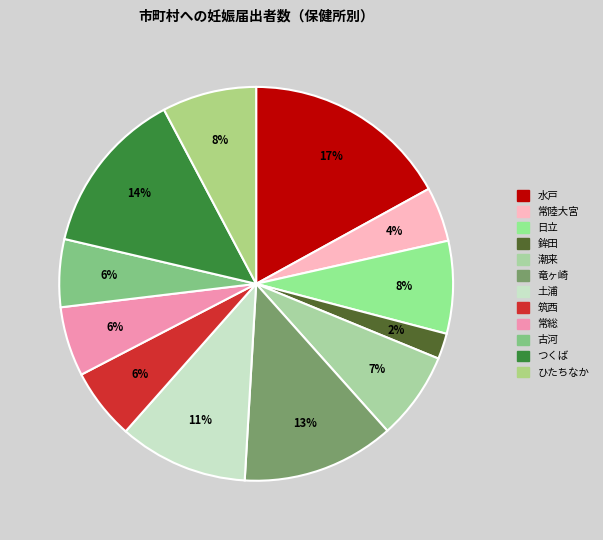

Count the number of slices in the pie.

12